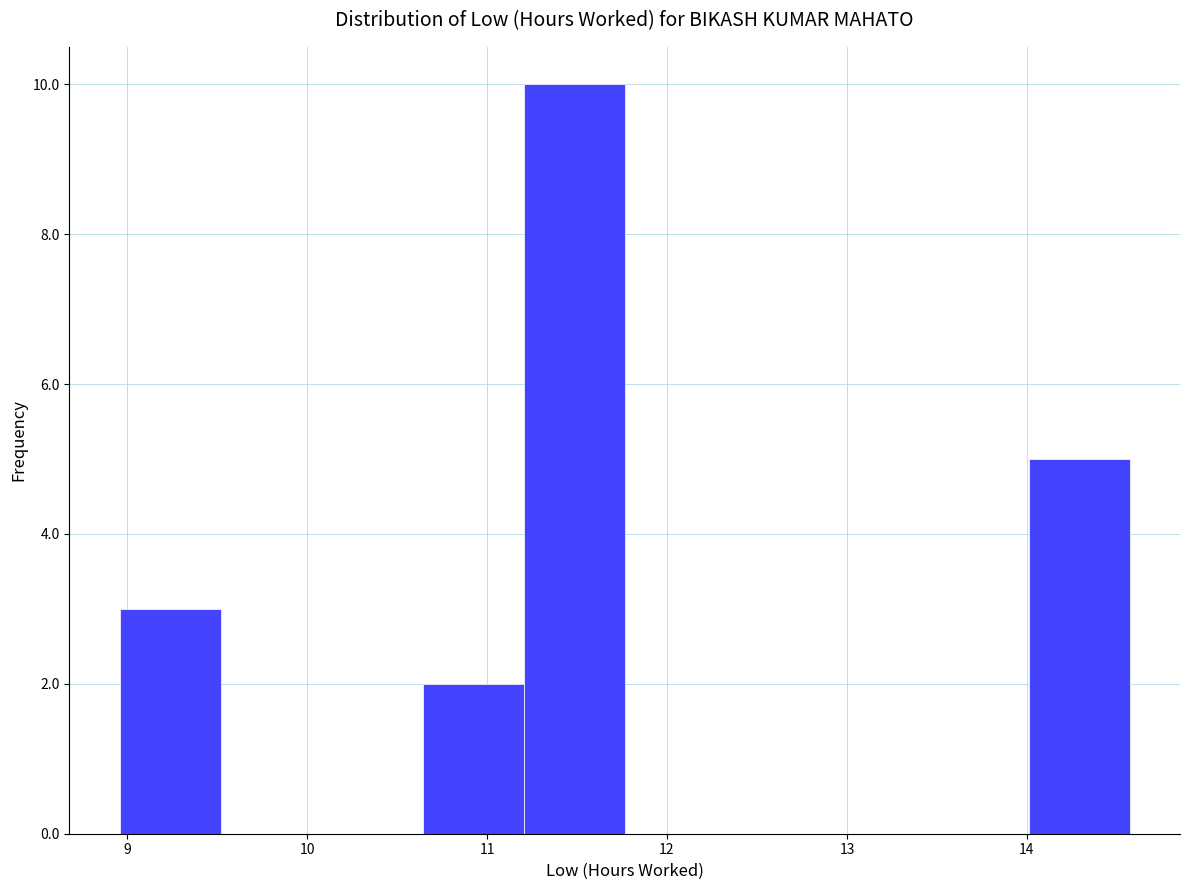

Which range on the x-axis has the tallest bar?

11.2 to 11.8